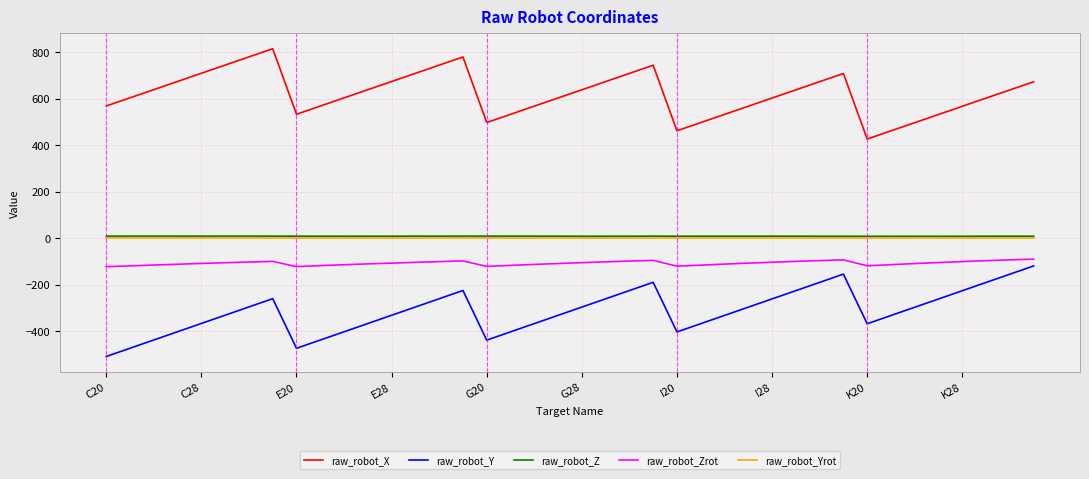

Does the chart display data point markers on the line(s)?

No